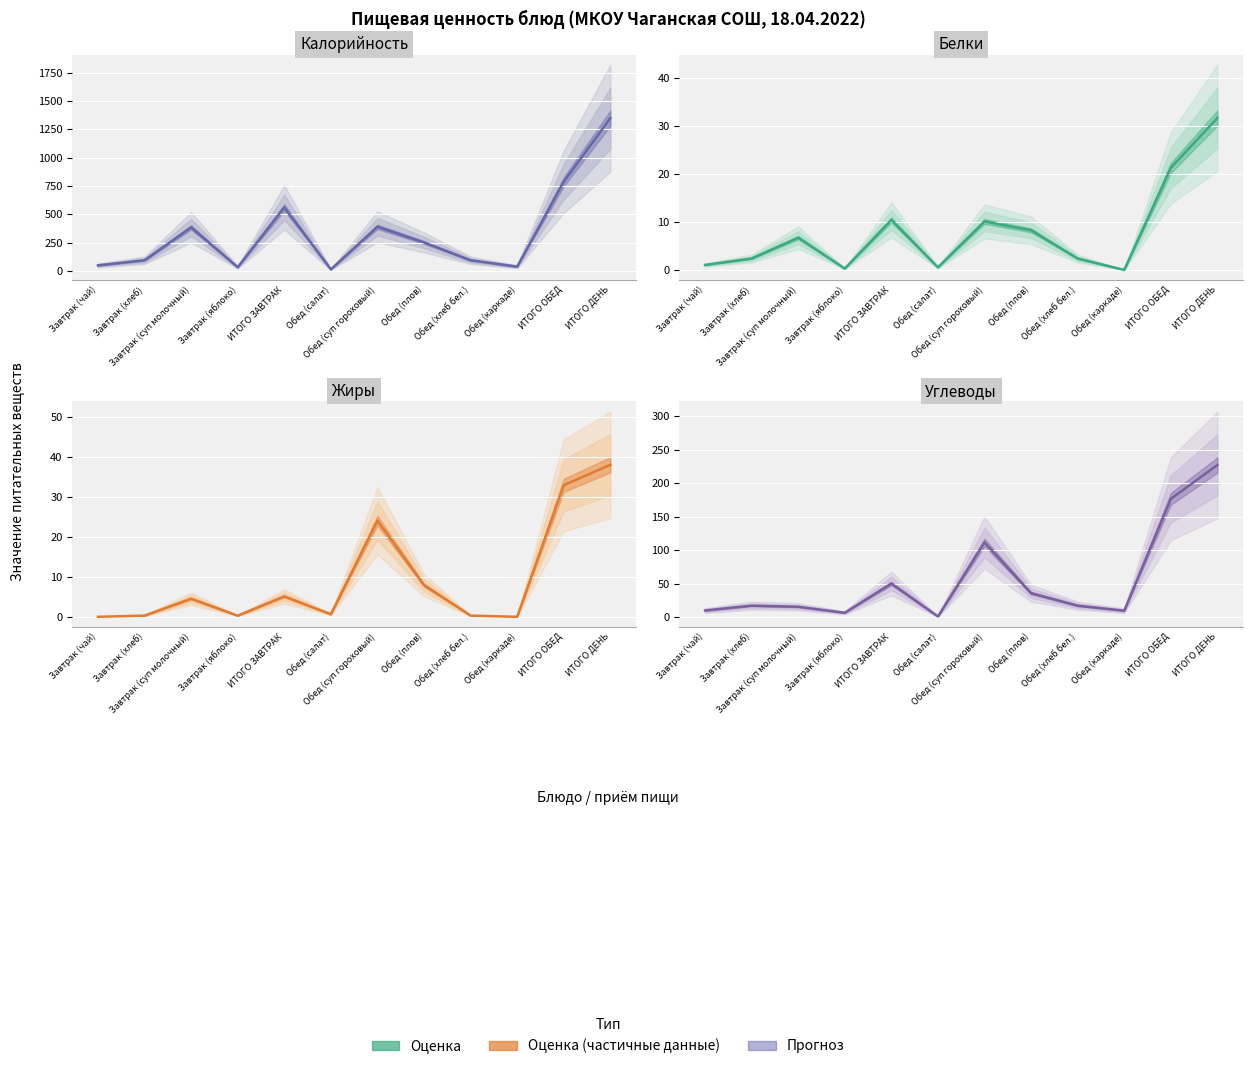

At which label does Жиры reach its minimum?

Завтрак (чай)